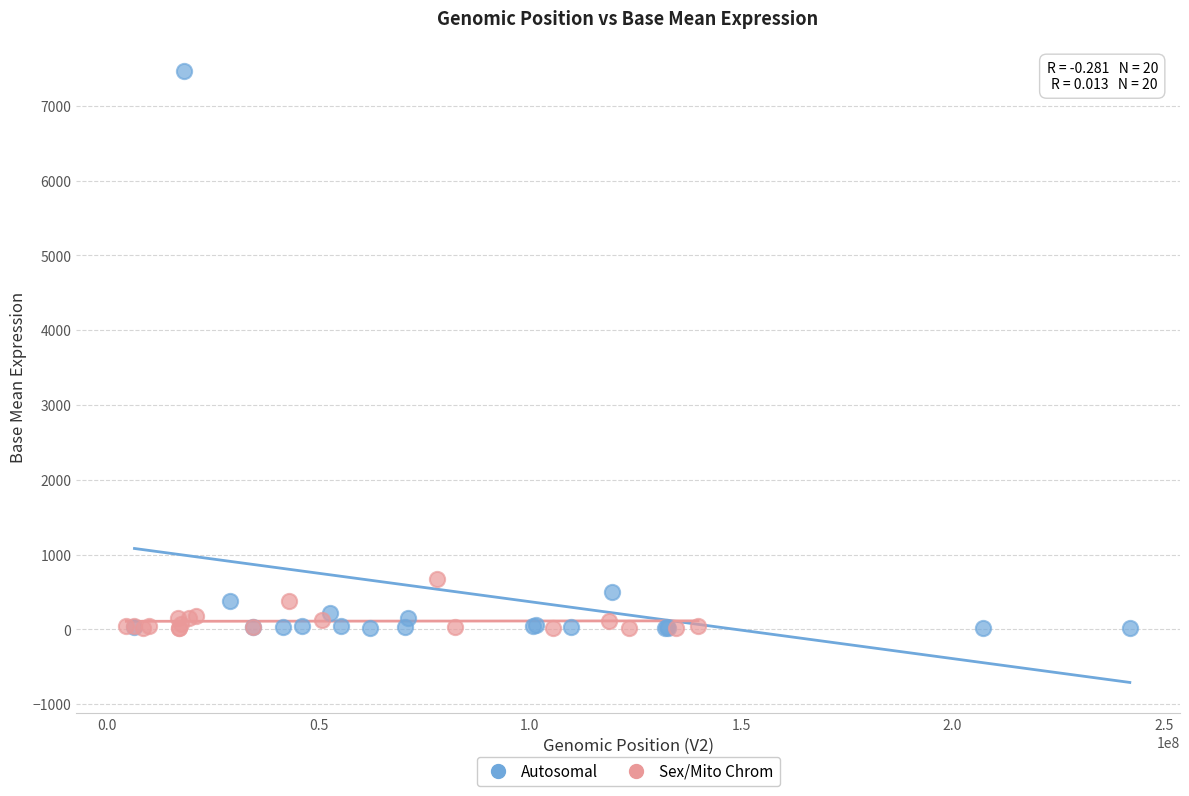

Which series has the widest spread of Y values?

Autosomal